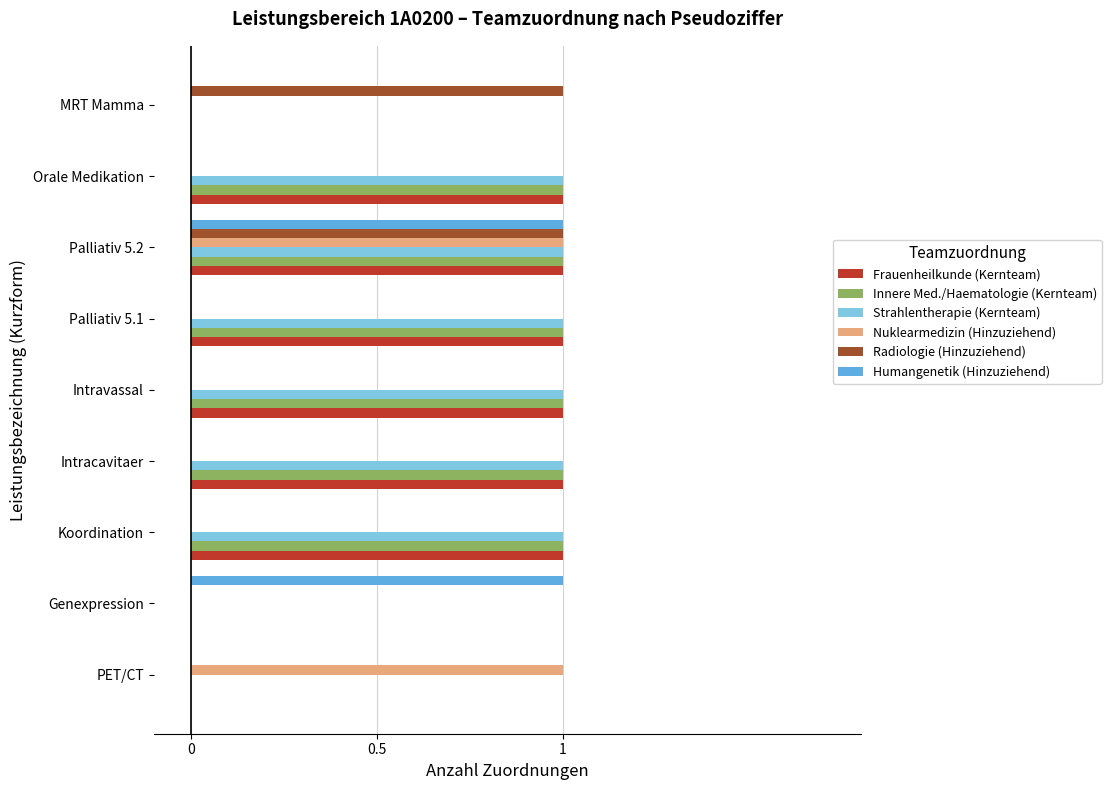

At which category is the sum across all series the highest?

Palliativ 5.2